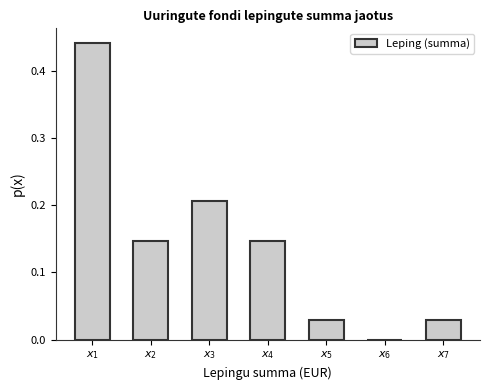

What is the sum of all values?

1.0